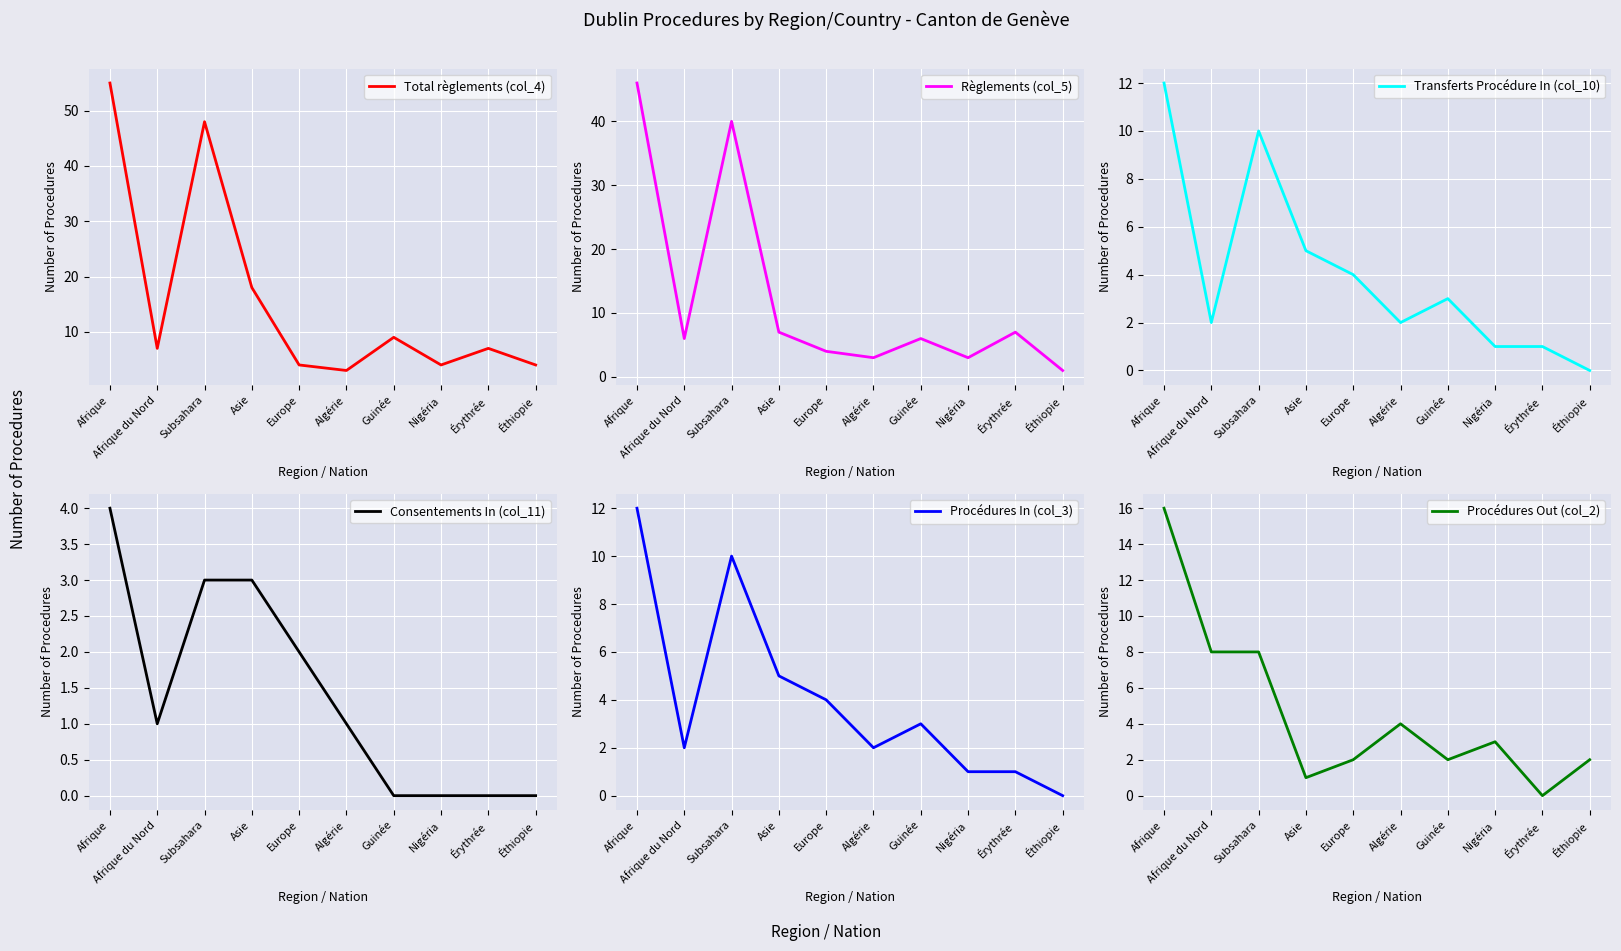

Reading left to right, what are all the values shown in this chart?

Total règlements (col_4): Afrique=55	Afrique du Nord=7	Subsahara=48	Asie=18	Europe=4	Algérie=3	Guinée=9	Nigéria=4	Érythrée=7	Éthiopie=4
Règlements (col_5): Afrique=46	Afrique du Nord=6	Subsahara=40	Asie=7	Europe=4	Algérie=3	Guinée=6	Nigéria=3	Érythrée=7	Éthiopie=1
Transferts Procédure In (col_10): Afrique=12	Afrique du Nord=2	Subsahara=10	Asie=5	Europe=4	Algérie=2	Guinée=3	Nigéria=1	Érythrée=1	Éthiopie=0
Consentements In (col_11): Afrique=4	Afrique du Nord=1	Subsahara=3	Asie=3	Europe=2	Algérie=1	Guinée=0	Nigéria=0	Érythrée=0	Éthiopie=0
Procédures In (col_3): Afrique=12	Afrique du Nord=2	Subsahara=10	Asie=5	Europe=4	Algérie=2	Guinée=3	Nigéria=1	Érythrée=1	Éthiopie=0
Procédures Out (col_2): Afrique=16	Afrique du Nord=8	Subsahara=8	Asie=1	Europe=2	Algérie=4	Guinée=2	Nigéria=3	Érythrée=0	Éthiopie=2